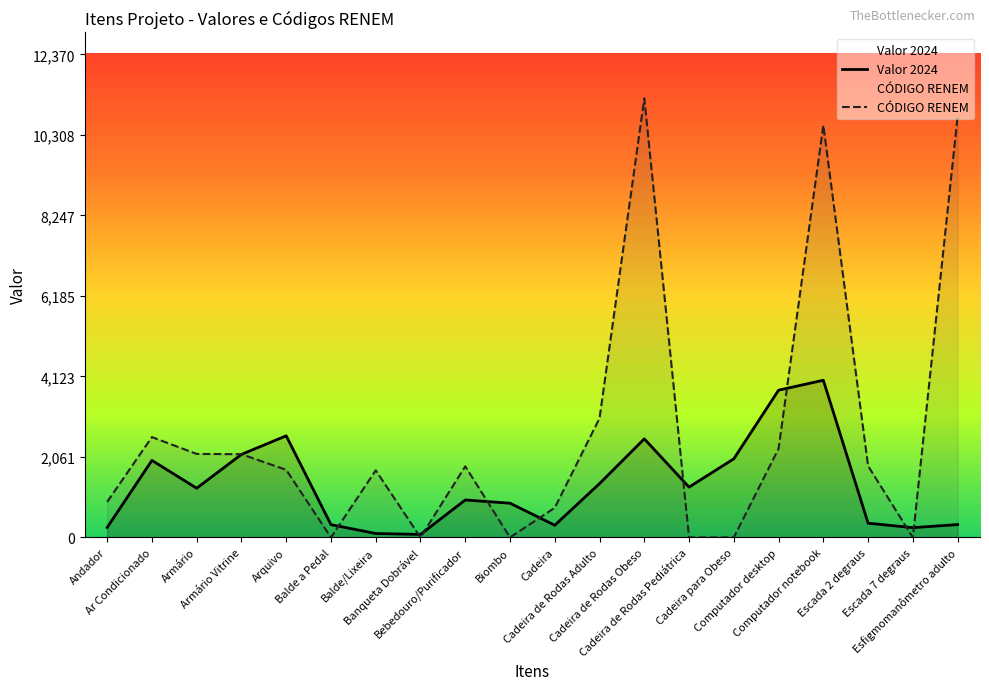

What is the maximum value shown in the chart?

11246.0